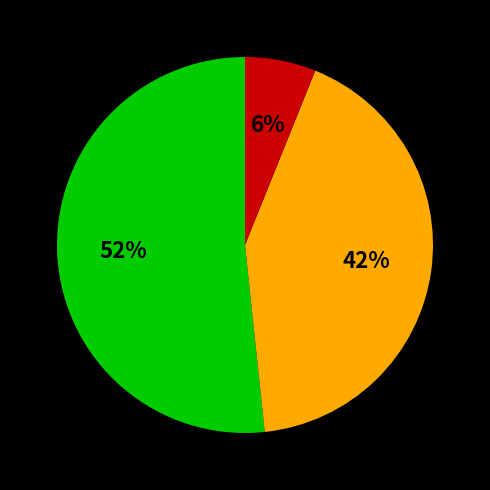

Count the number of slices in the pie.

3